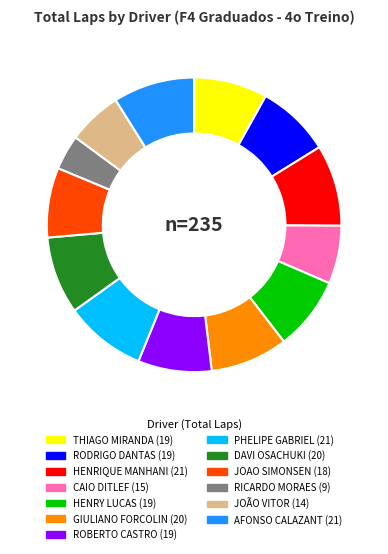

Combined, do DAVI OSACHUKI and AFONSO CALAZANT account for over 50%?

No